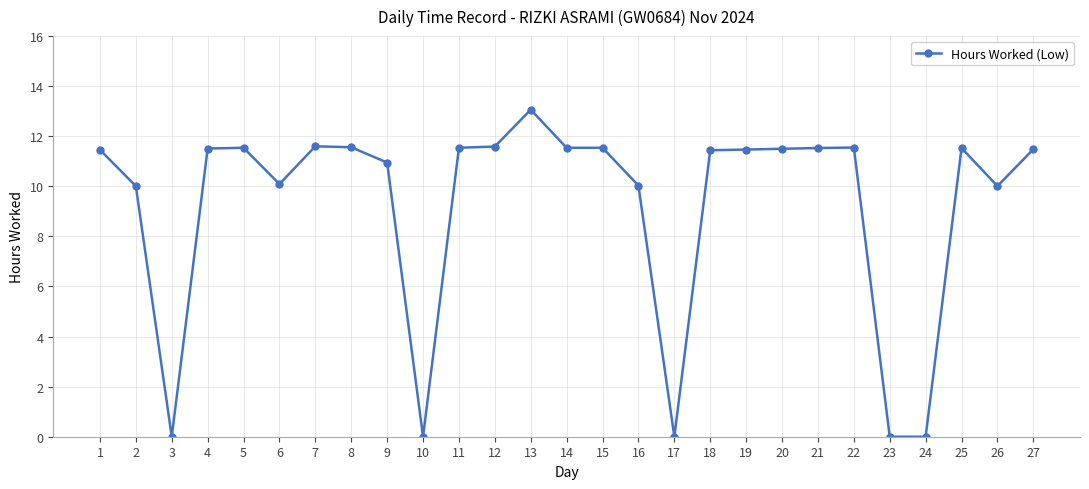

Does the chart have visible grid lines?

Yes